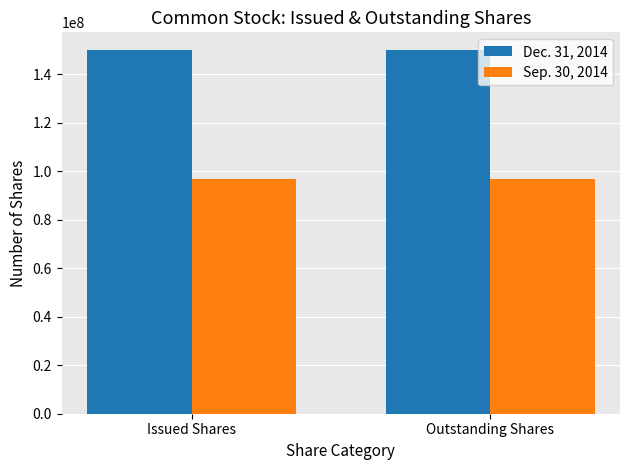

What is the spread (max minus min) of values at Outstanding Shares?

53012138